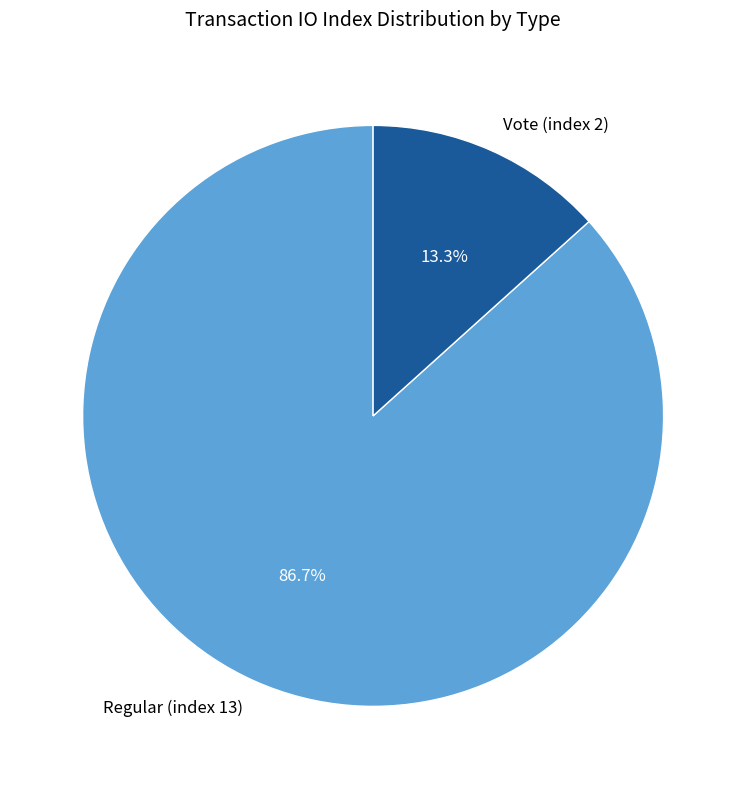

Rank the categories by value from highest to lowest.

Regular (index 13), Vote (index 2)